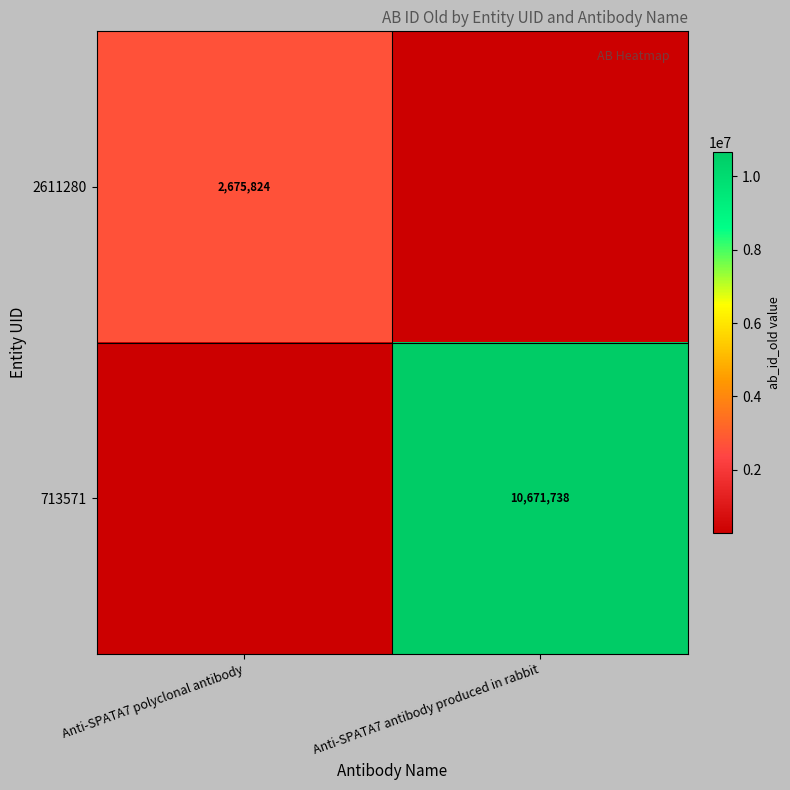

Is it true that 713571 equals 18756668.6 at Anti-SPATA7 antibody produced in rabbit?

False